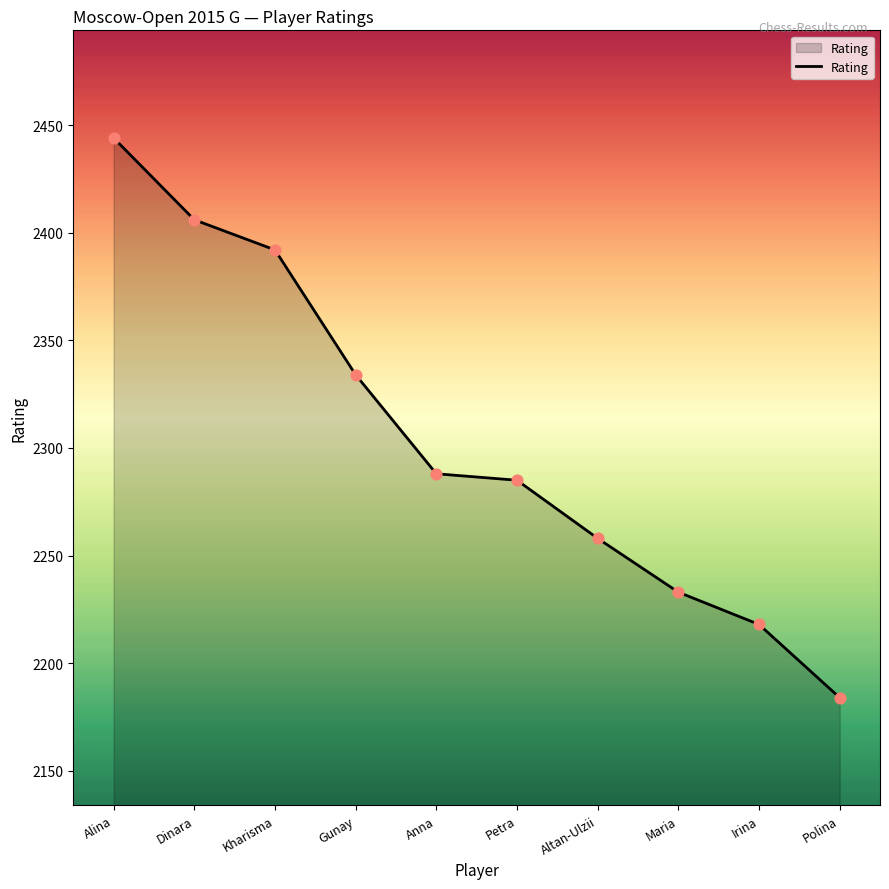

What is the change in value from Gunay to Maria?

-101